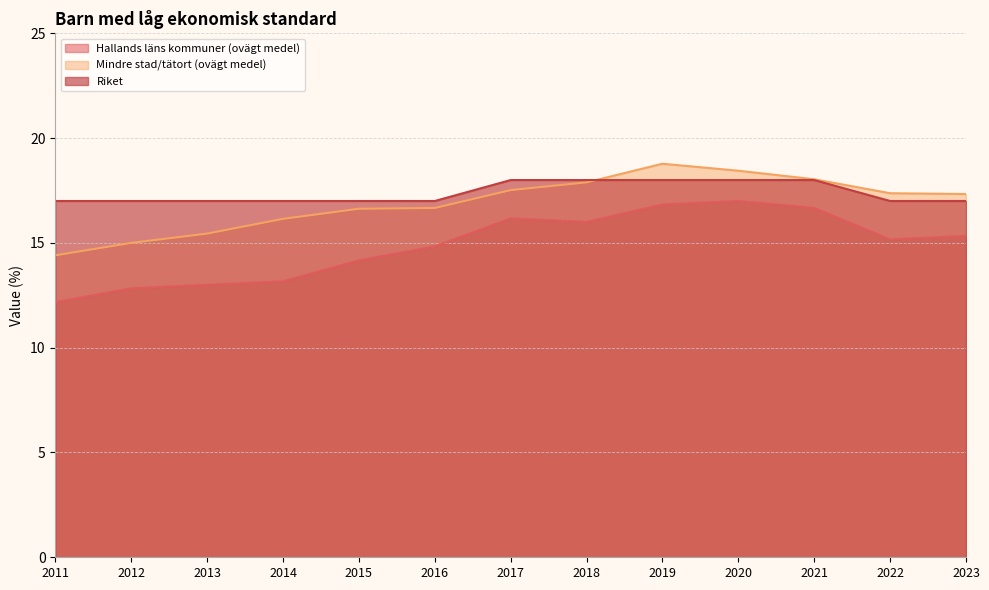

True or false: Mindre stad/tätort (ovägt medel) and Hallands läns kommuner (ovägt medel) intersect in this chart.

False